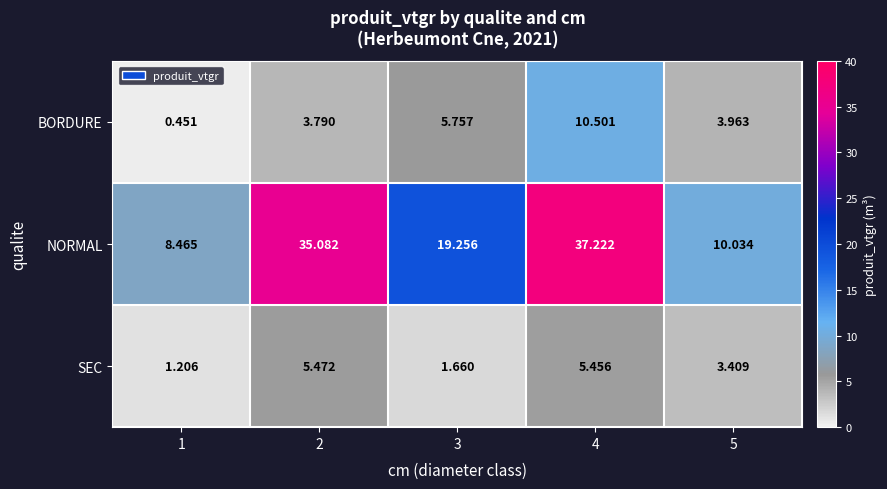

Is the value of NORMAL at 4 greater than the value of BORDURE at 3?

Yes